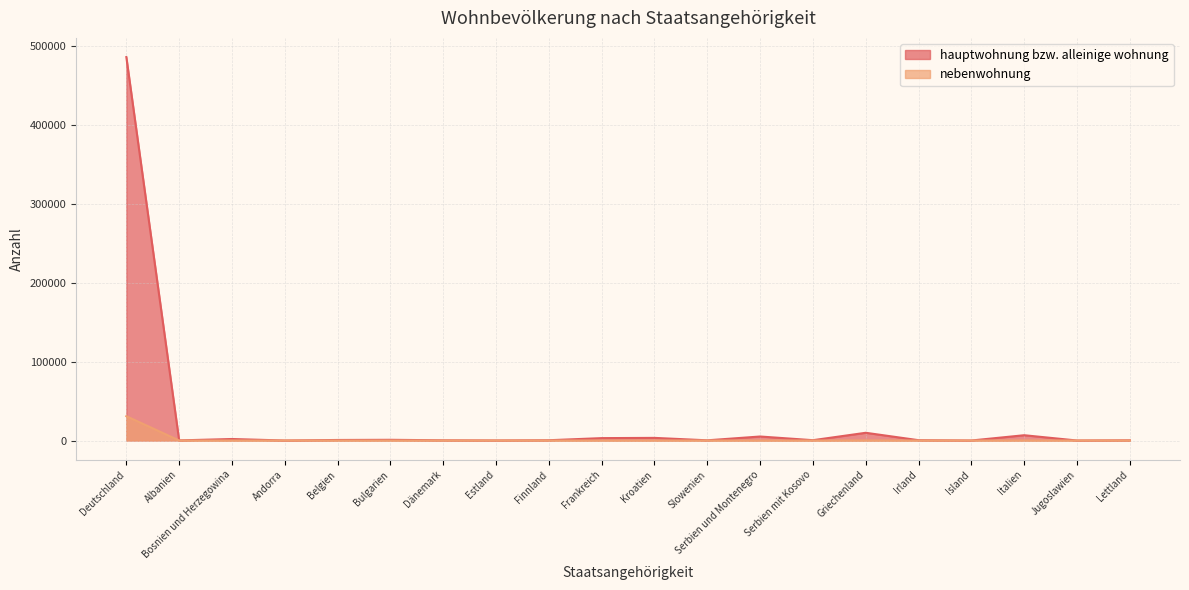

At how many categories does at least one series exceed 230524?

1